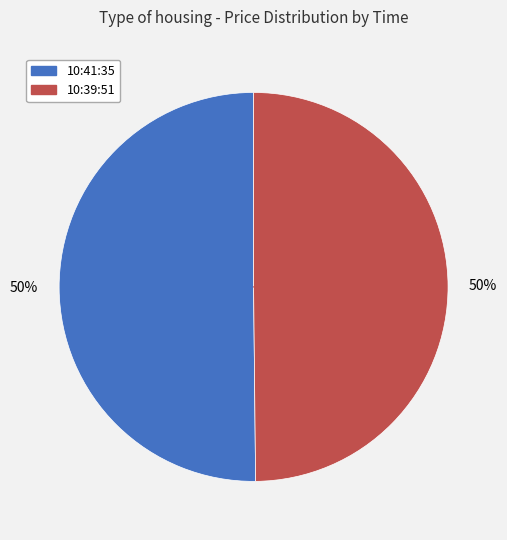

Is the sum of 10:39:51 and 10:41:35 greater than half?

Yes